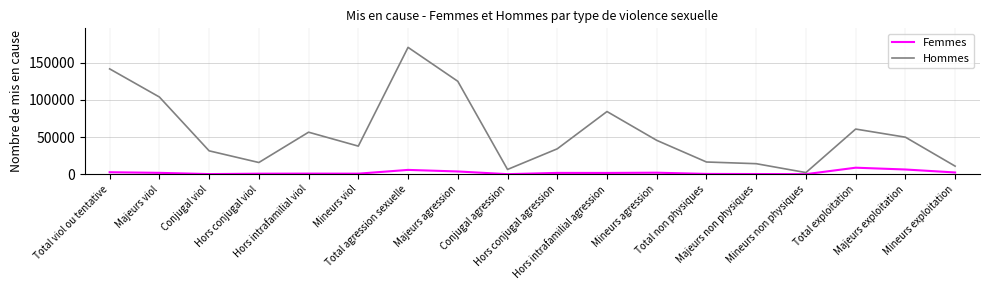

Which series has the largest total across all categories?

Hommes